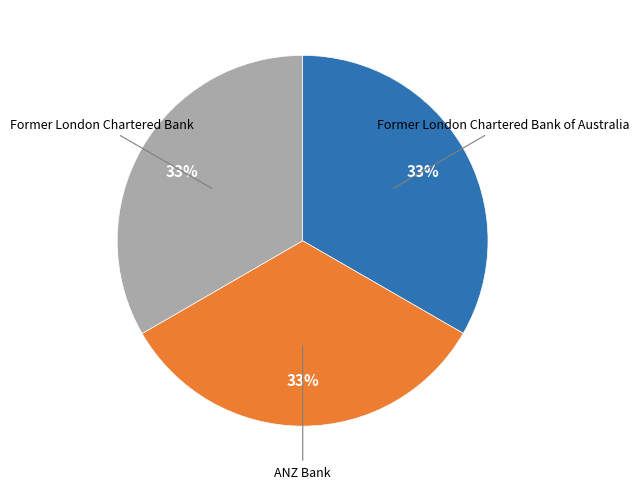

Is there any slice that represents more than half of the pie?

No